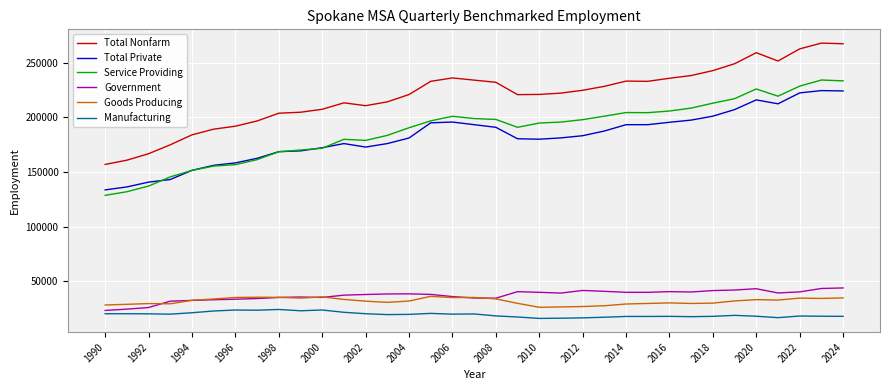

True or false: Total Private and Total Nonfarm cross at least once.

False